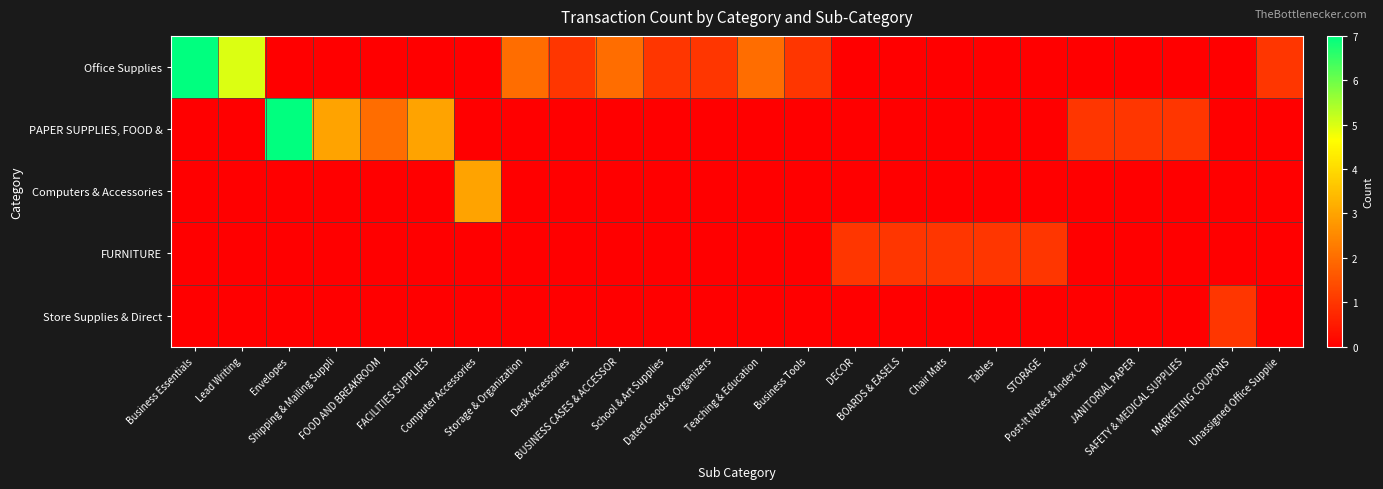

Which series has the widest spread of values?

Office Supplies